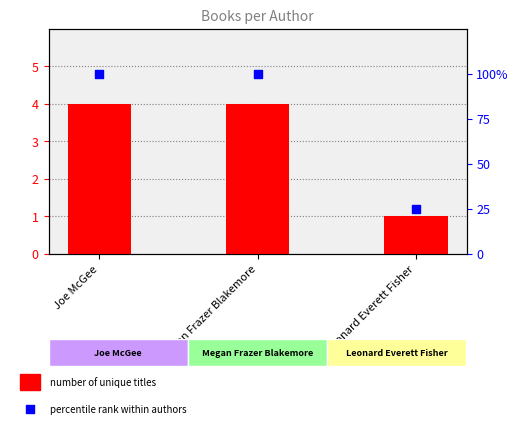

Which series reaches the minimum Y coordinate?

Number of Titles